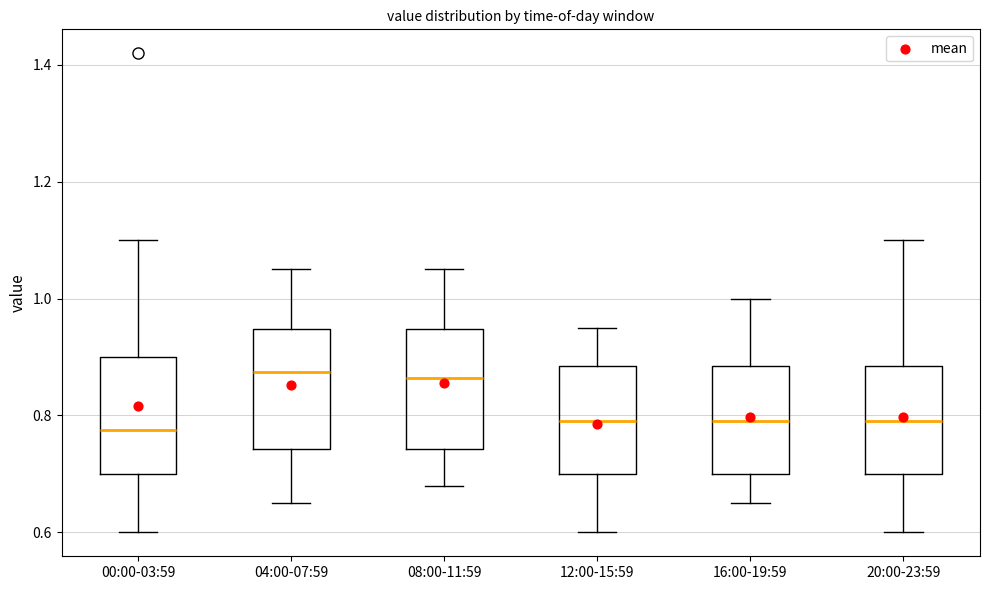

Where does the median line of the box for 08:00-11:59 sit on the y-axis? The values are not printed on the chart, so give them approximately, as read against the axis.

0.86